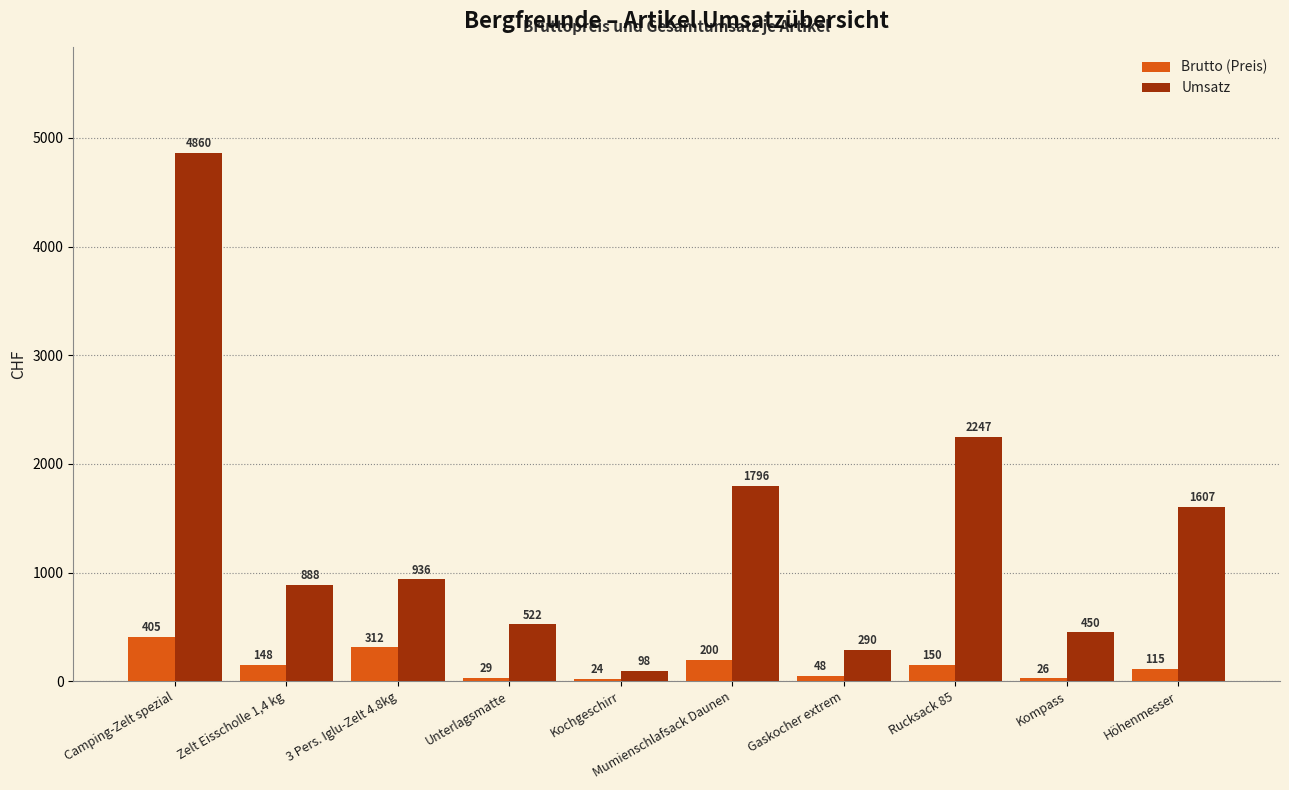

The value of Umsatz at Gaskocher extrem is 289.8. True or false?

True